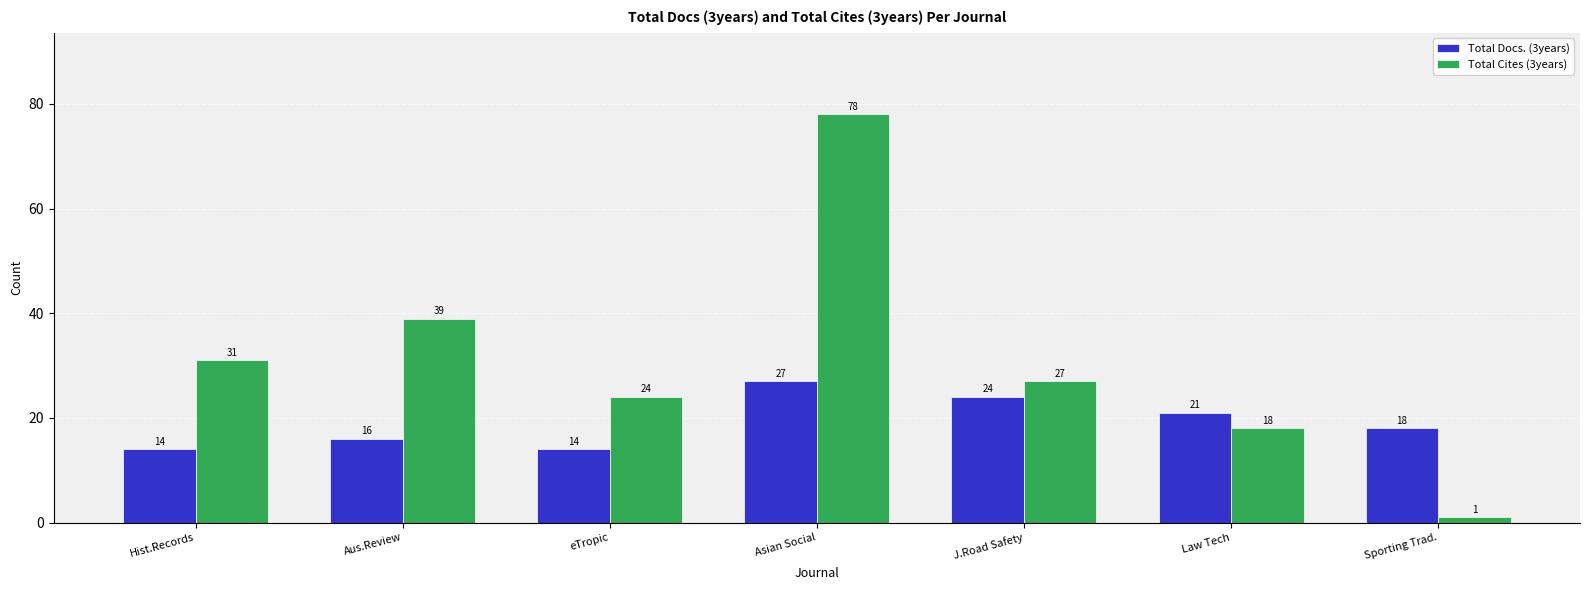

Which category has the lowest value in the Total Cites (3years) series?

Sporting Trad.